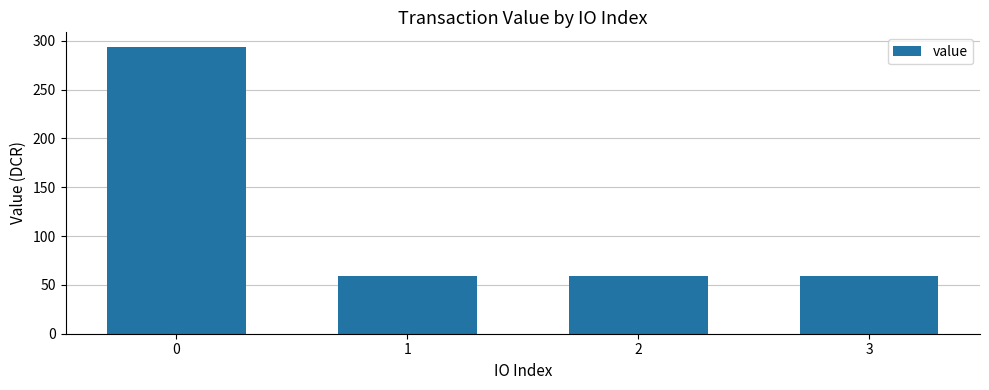

Are the bars horizontal?

No